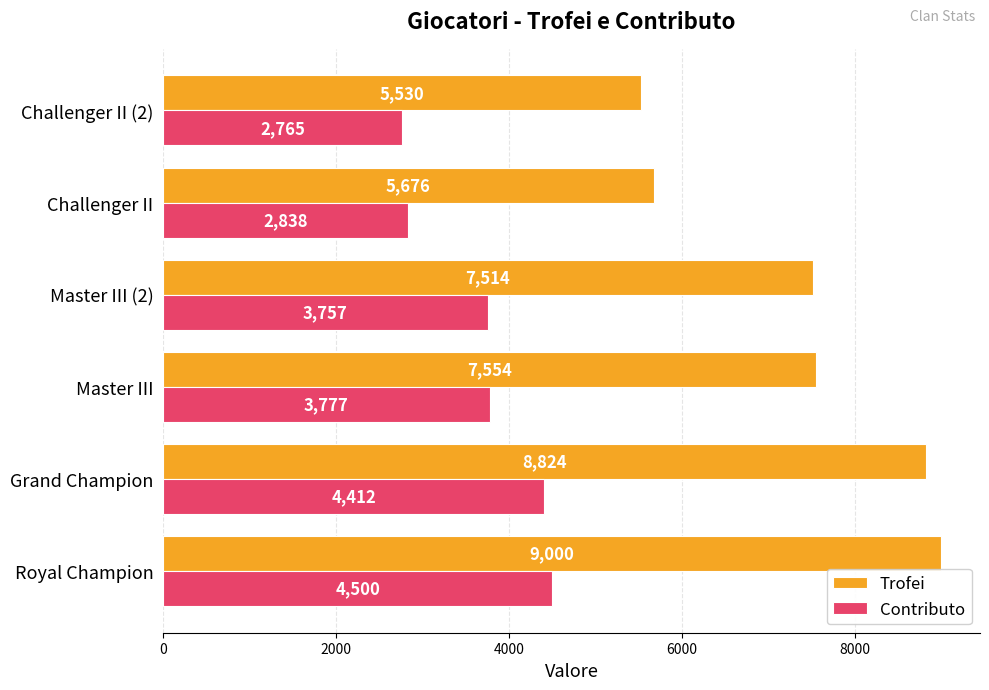

Read the Contributo value at Royal Champion, to the nearest 50.

4500